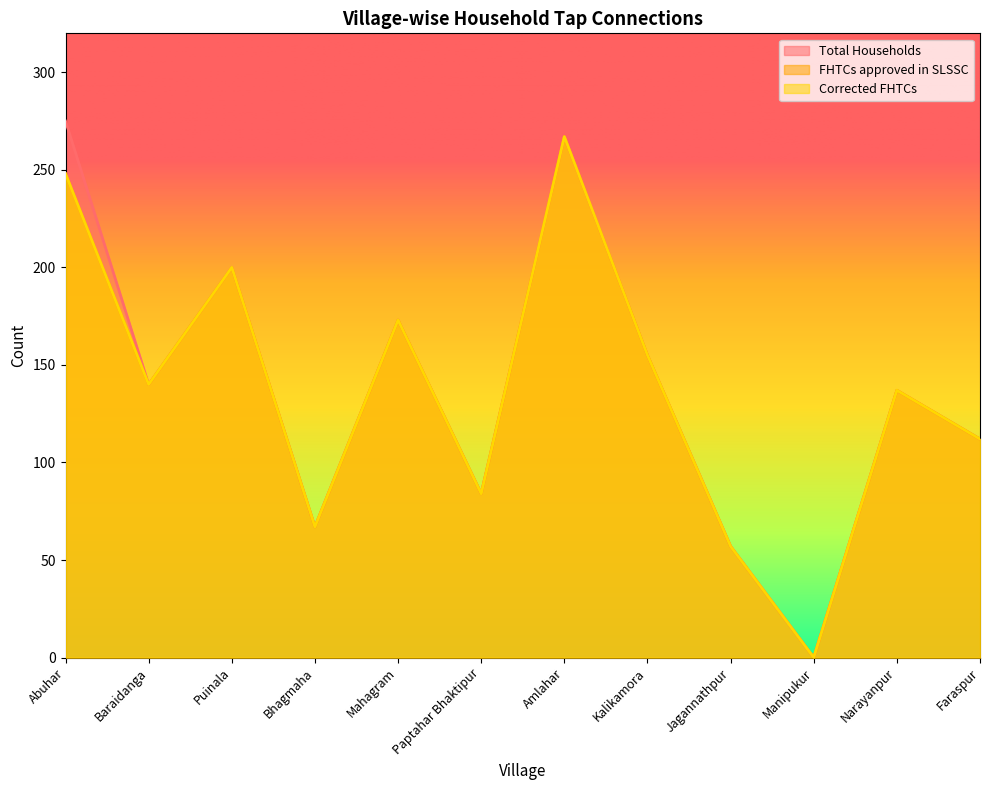

How many data points in Corrected FHTCs are less than 140?

6